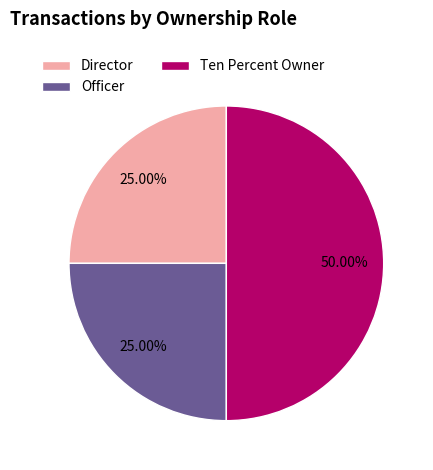

Does Officer account for over 50% of the chart?

No